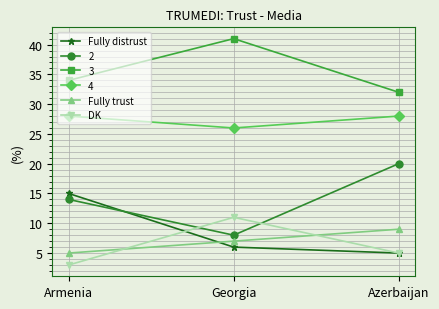

What is the minimum value for Fully distrust?

5